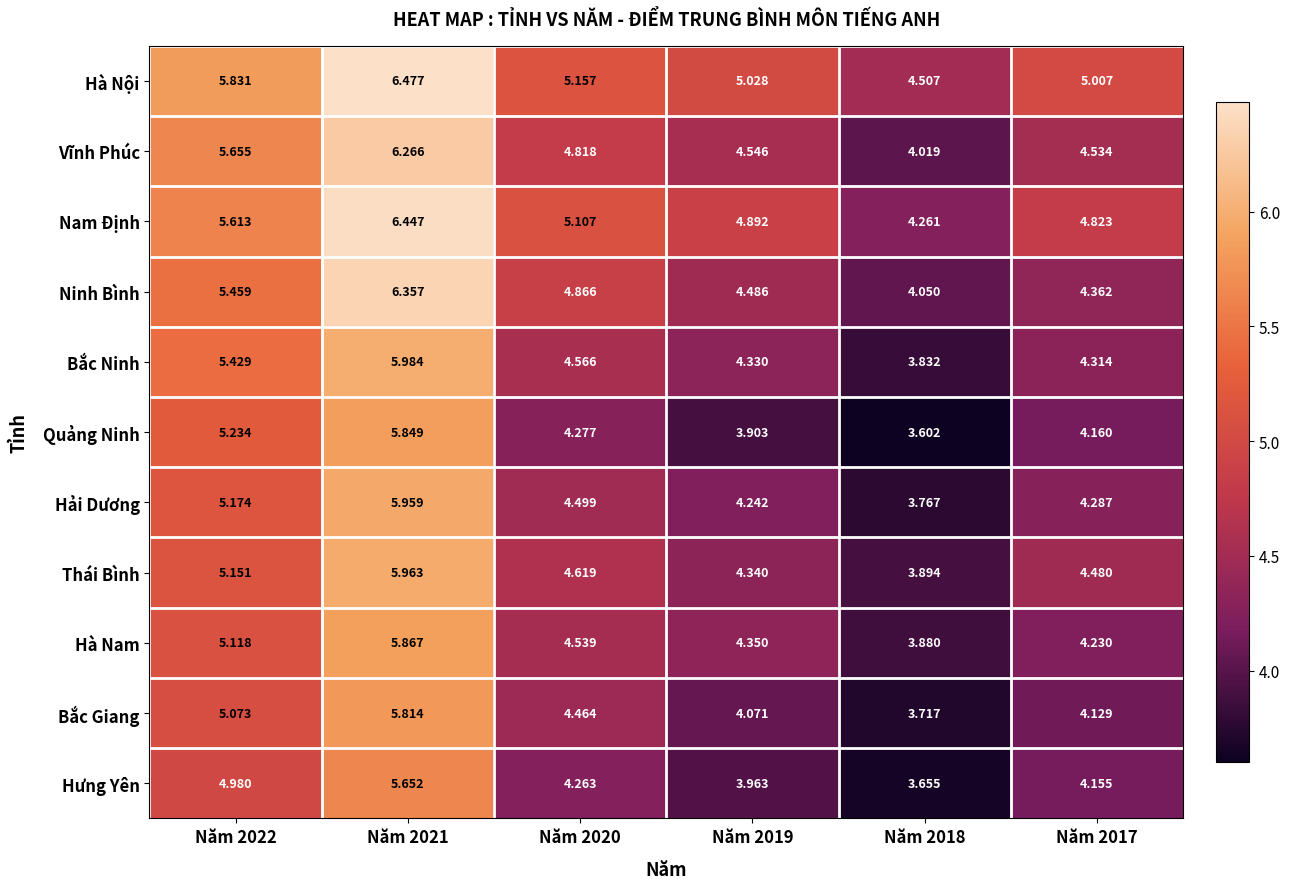

List the series in order of their peak value, lowest first.

Hưng Yên, Bắc Giang, Quảng Ninh, Hà Nam, Hải Dương, Thái Bình, Bắc Ninh, Vĩnh Phúc, Ninh Bình, Nam Định, Hà Nội